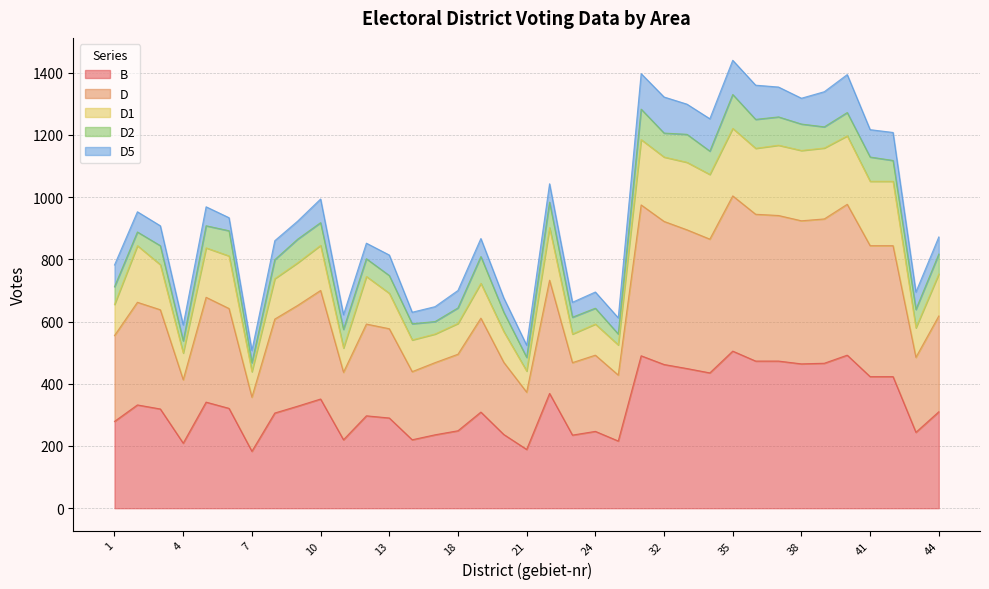

Where does the D1 series first go above 783?

2